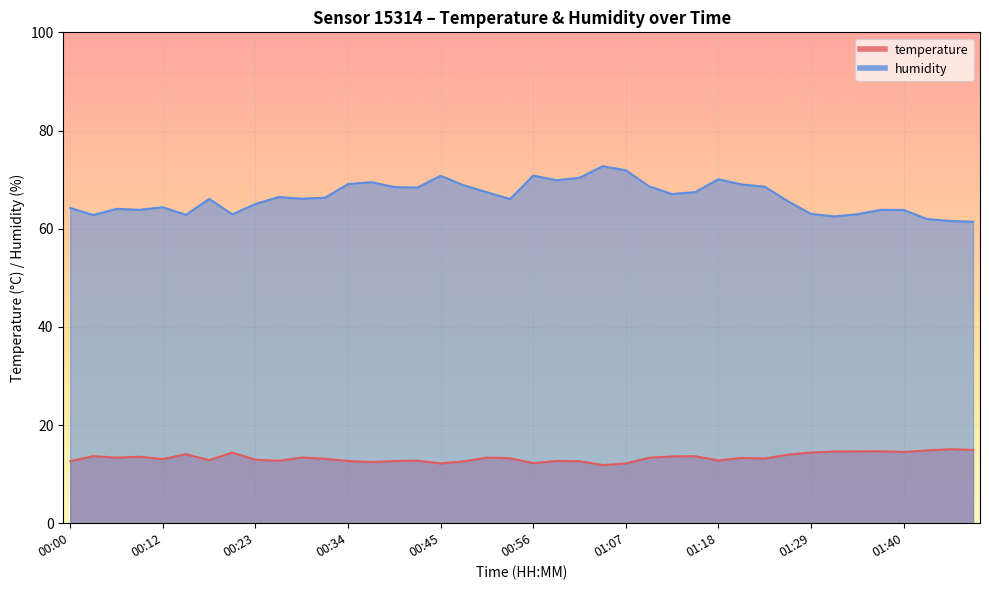

What is the minimum value for humidity?

61.4